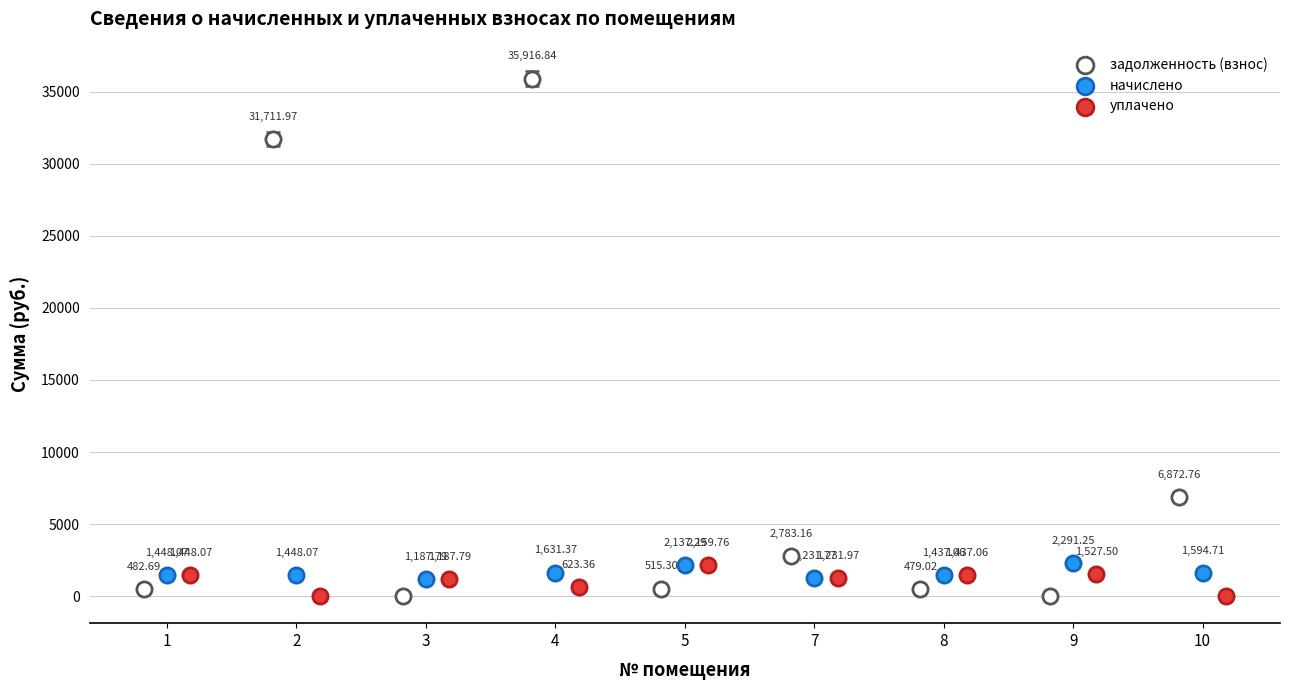

Which series has the widest spread of Y values?

задолженность (взнос)